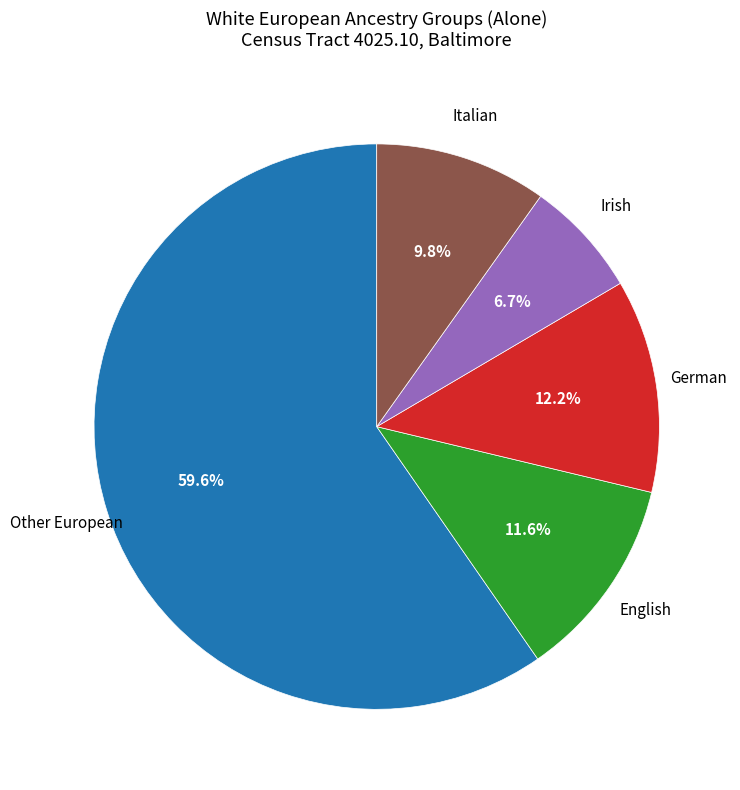

Is there any slice that represents more than half of the pie?

Yes